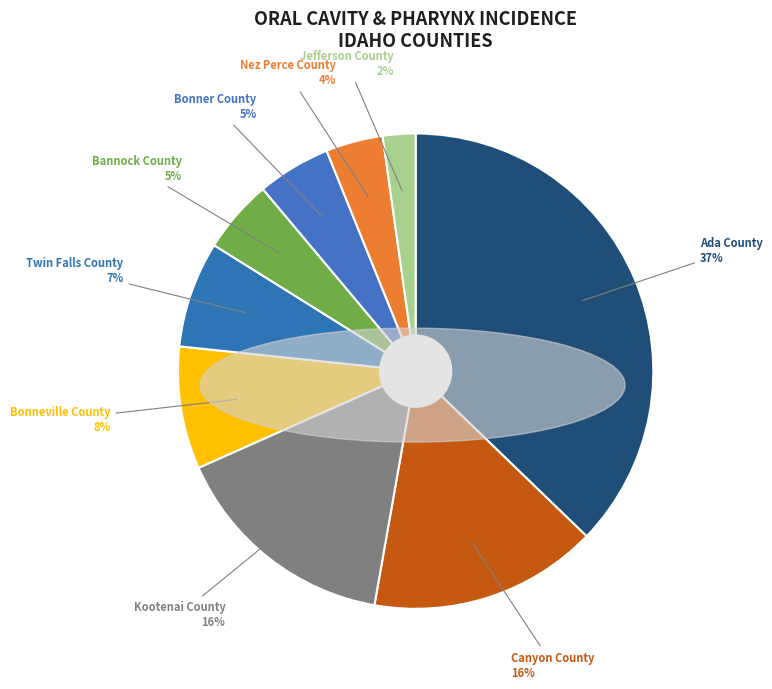

Count the number of slices in the pie.

9